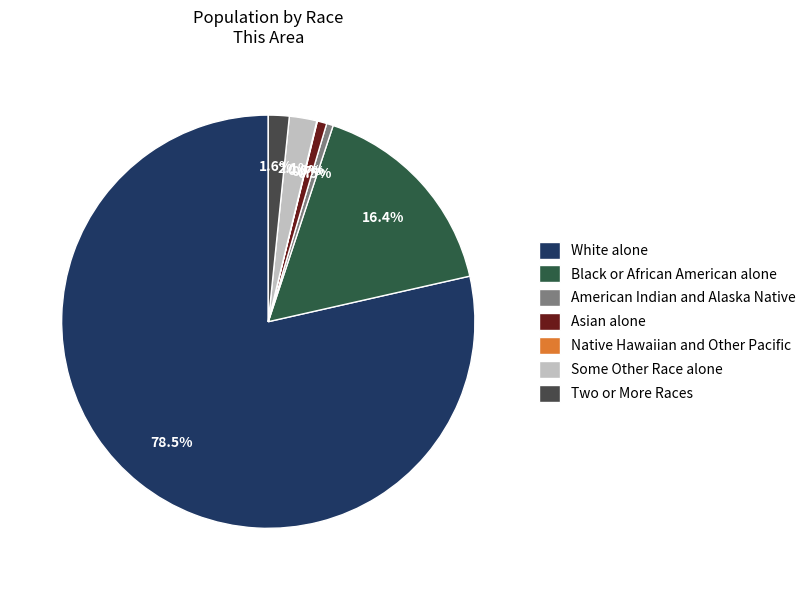

To the nearest percent, what percentage of the pie is White alone?

79%